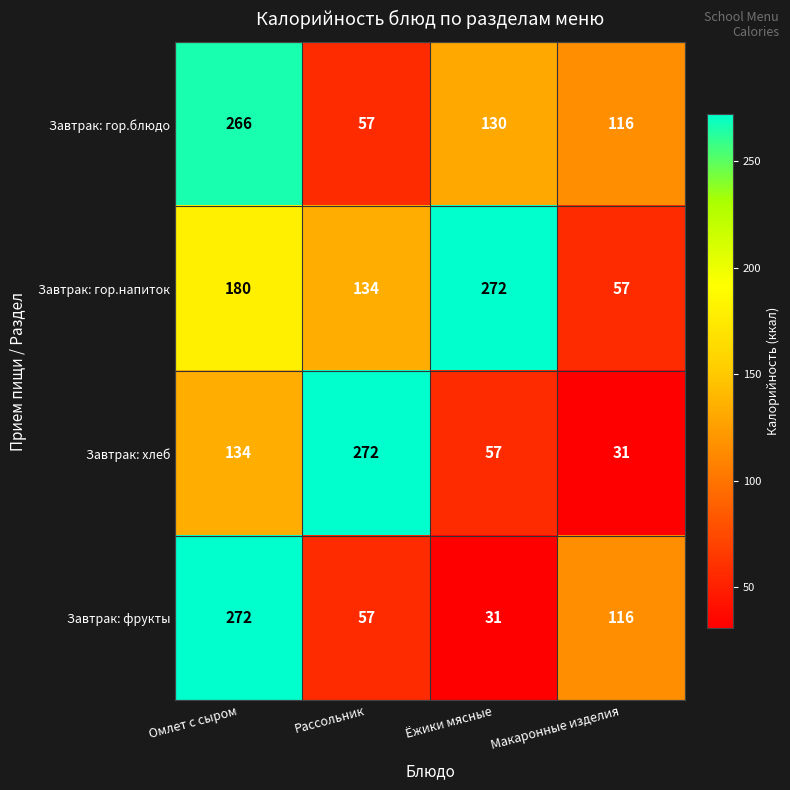

True or false: Завтрак: гор.блюдо has a value of 57 at Рассольник.

True